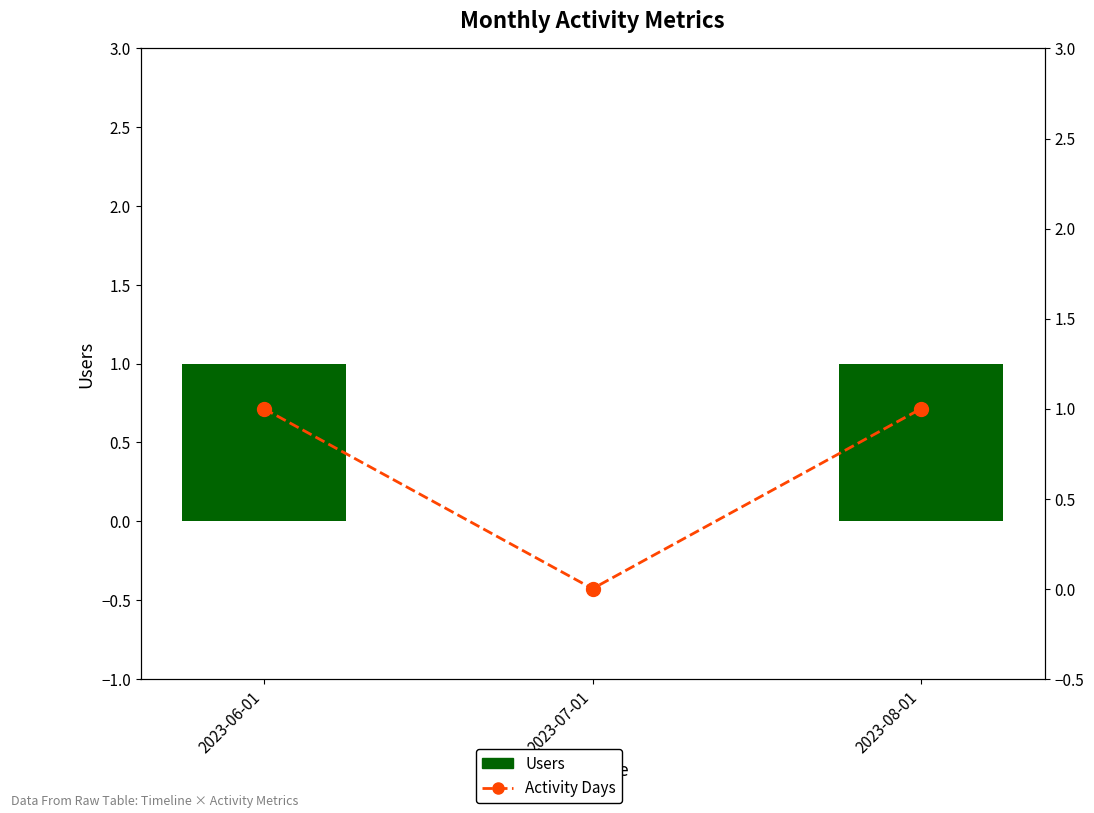

Which series changed the most between 2023-06-01 and 2023-07-01?

Users